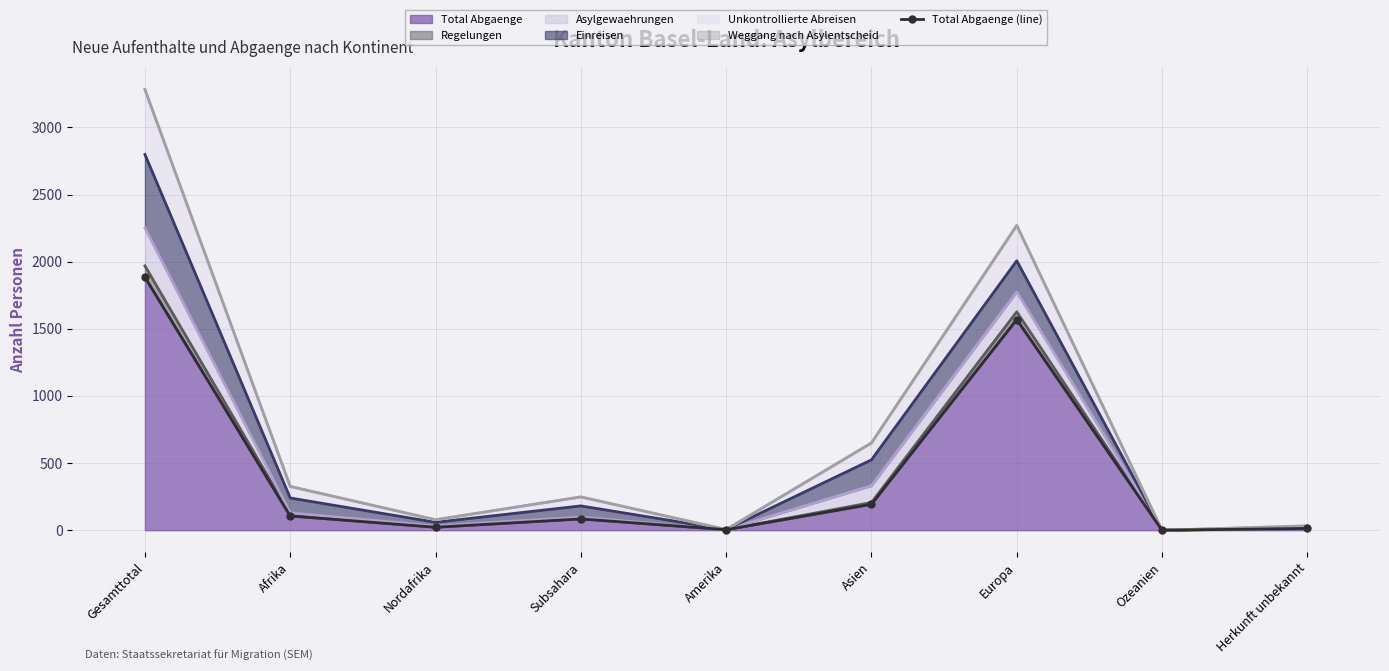

What is the label of the 9th point from the left?

Herkunft unbekannt